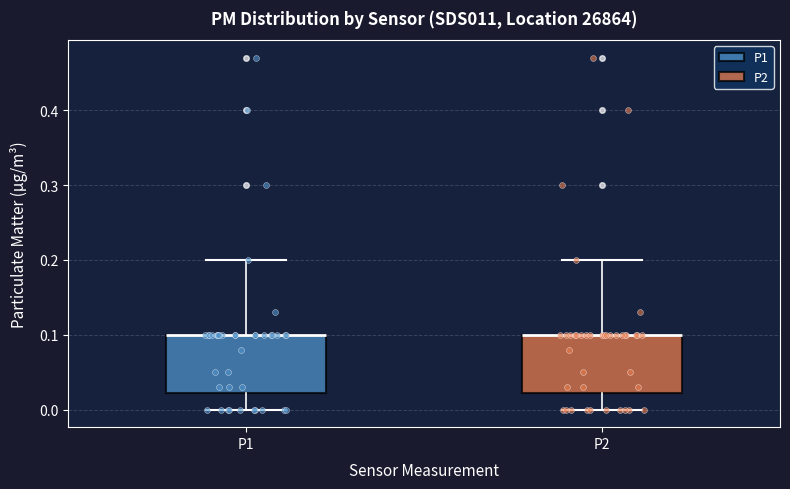

Reading left to right, read every box against the y-axis: the position of its median line, the range the box covers, and the ends of its whiskers. The values are not printed on the chart, so give them approximately, as read against the axis.

P1: median 0.10 (drawn on the box's upper edge), box 0.02 to 0.10, whiskers 0.00 to 0.20
P2: median 0.10 (drawn on the box's upper edge), box 0.02 to 0.10, whiskers 0.00 to 0.20